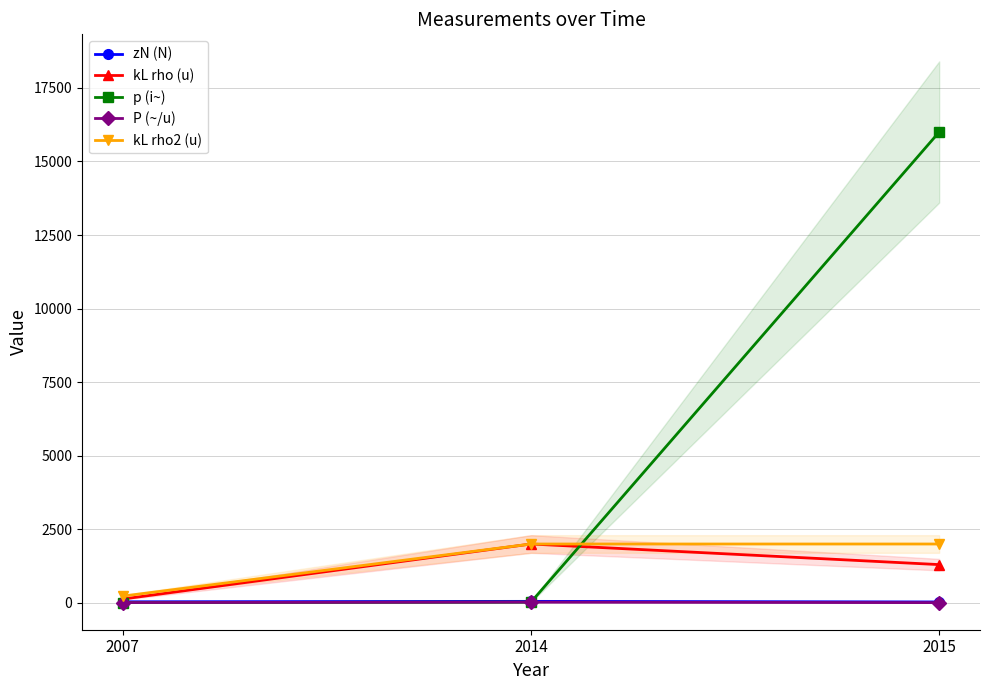

What is the value of the kL rho (u) point at the 3rd from the left?

1300